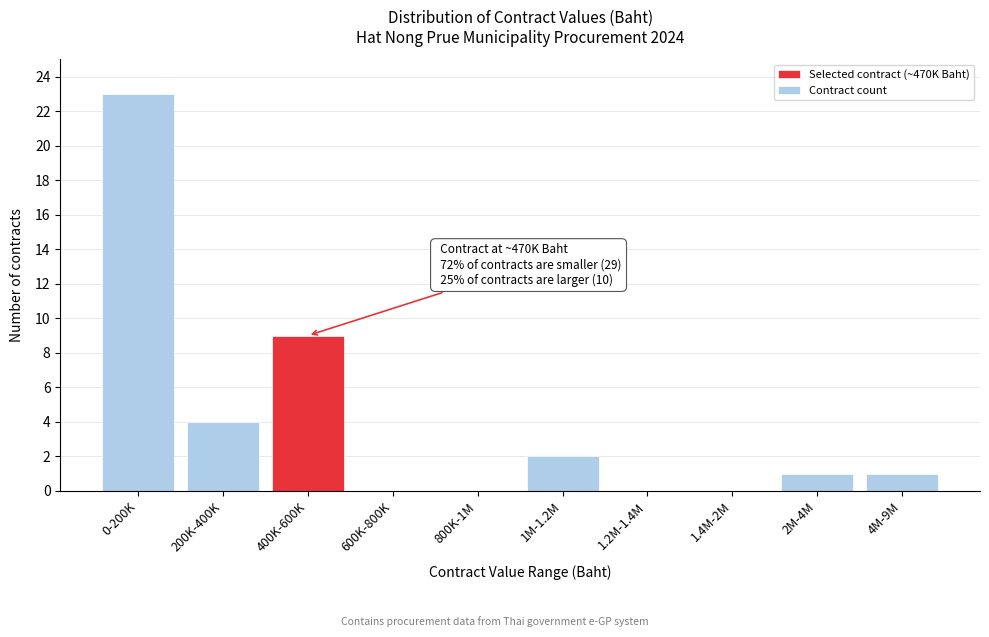

Reading left to right, extract all data points from this chart.

0-200K=23	200K-400K=4	400K-600K=9	600K-800K=0	800K-1M=0	1M-1.2M=2	1.2M-1.4M=0	1.4M-2M=0	2M-4M=1	4M-9M=1